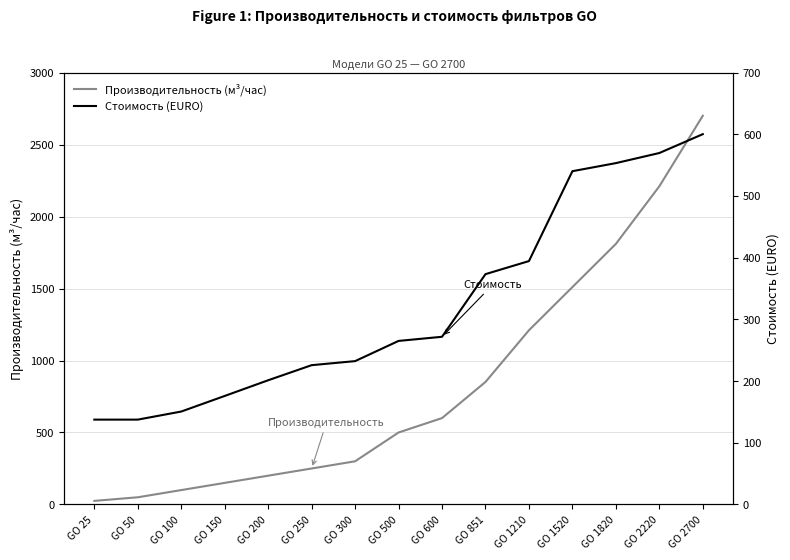

Does the chart have visible grid lines?

Yes